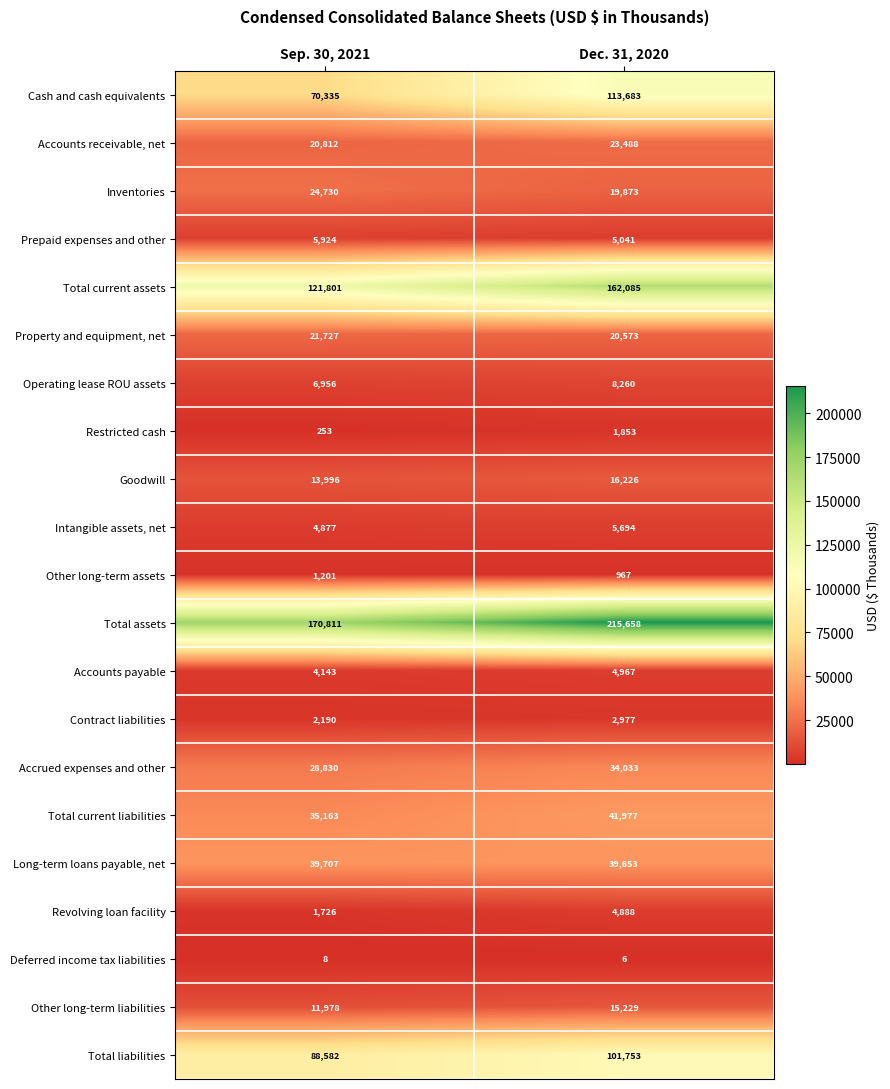

Is it true that Restricted cash equals 744 at Dec. 31, 2020?

False